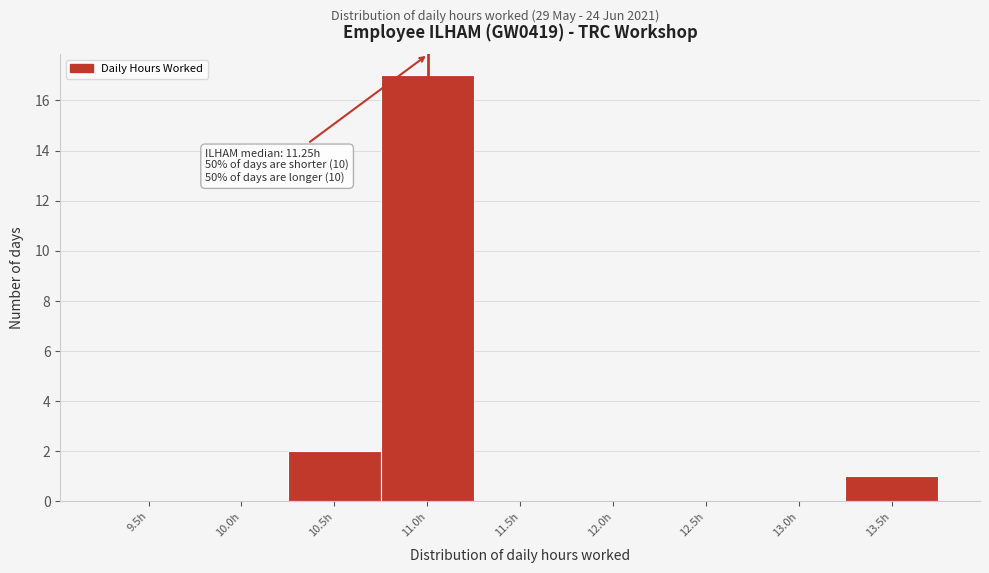

Reading right to left, transcribe all the data shown in this chart.

13.5h=1	13.0h=0	12.5h=0	12.0h=0	11.5h=0	11.0h=17	10.5h=2	10.0h=0	9.5h=0